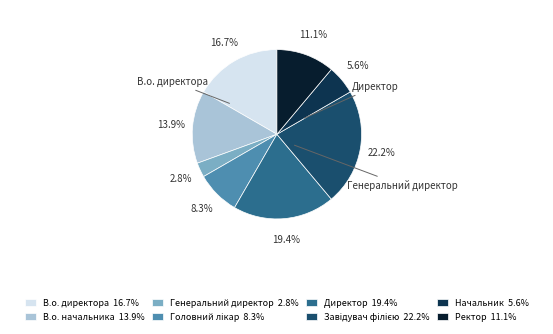

Does В.о. начальника account for over 50% of the chart?

No